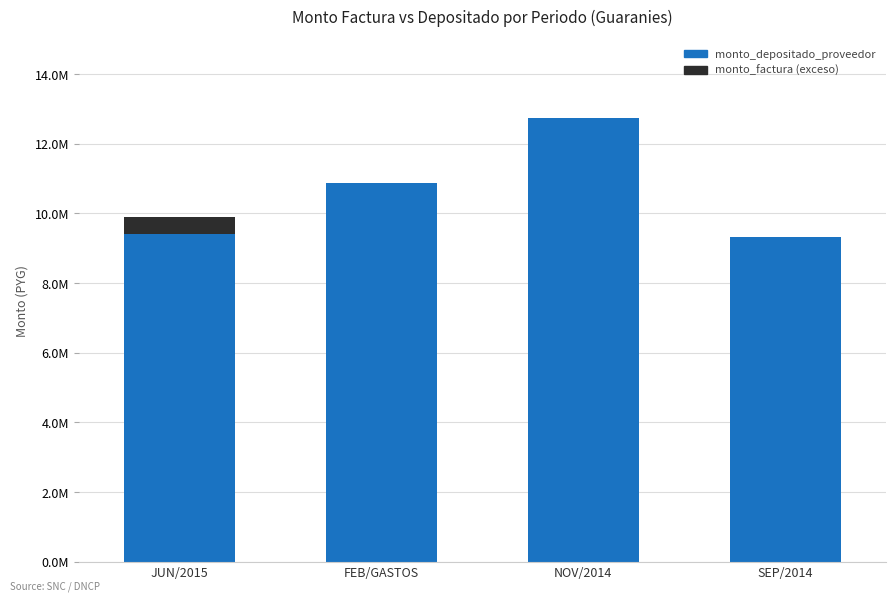

Rank the series by their maximum value, from lowest to highest.

monto_factura (exceso), monto_depositado_proveedor